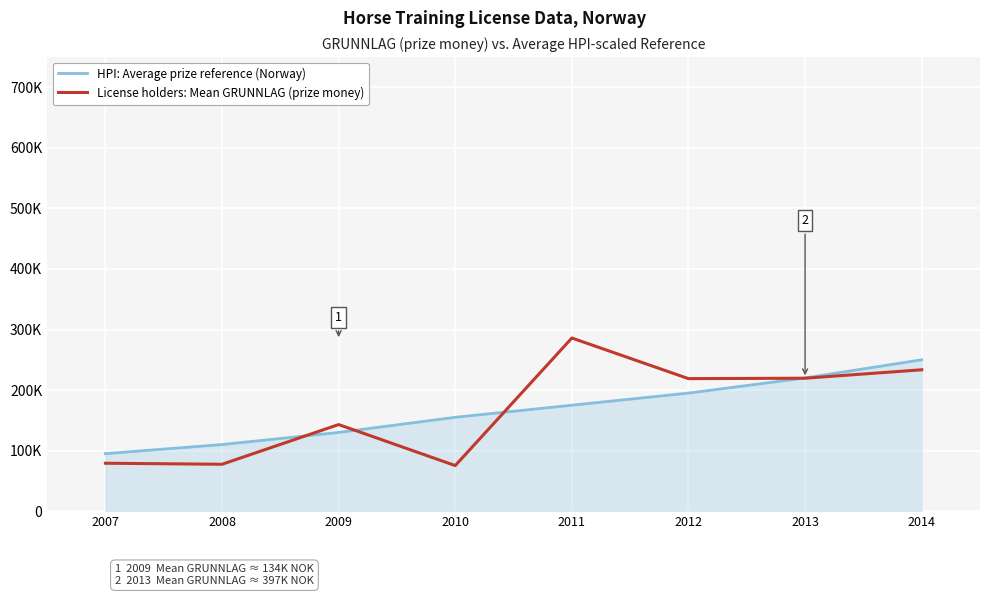

What is the difference between the second highest and second lowest values in the License holders: Mean GRUNNLAG (prize money) series?

156074.9